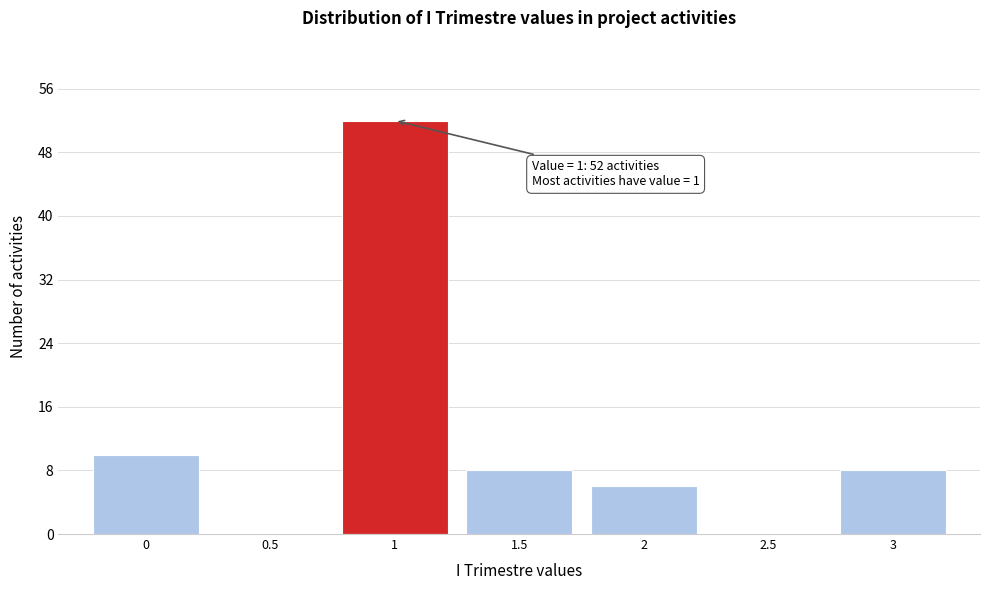

Reading left to right, list all the values displayed in this chart.

0=10	0.5=0	1=52	1.5=8	2=6	2.5=0	3=8